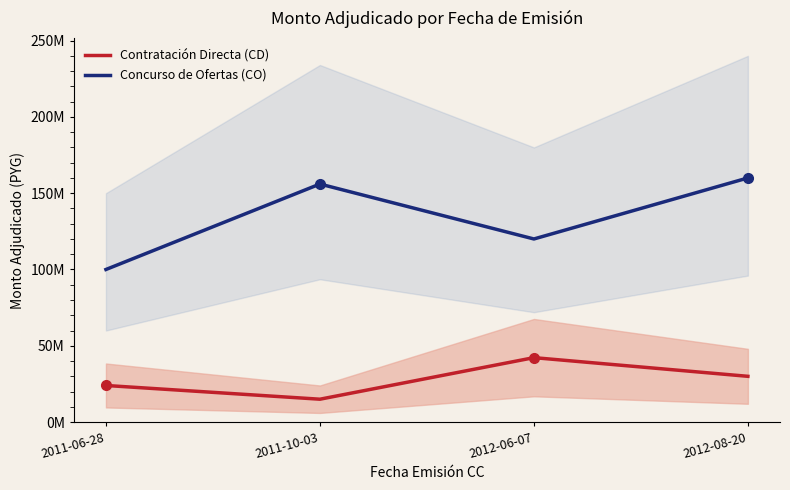

The Concurso de Ofertas (CO) series shows 100000000 at 2011-06-28. True or false?

True